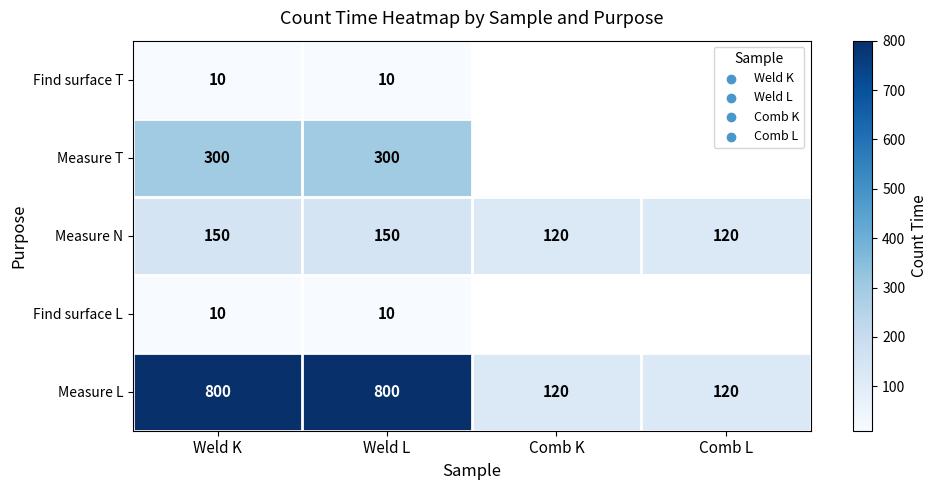

What is the sum of all Measure N values?

540